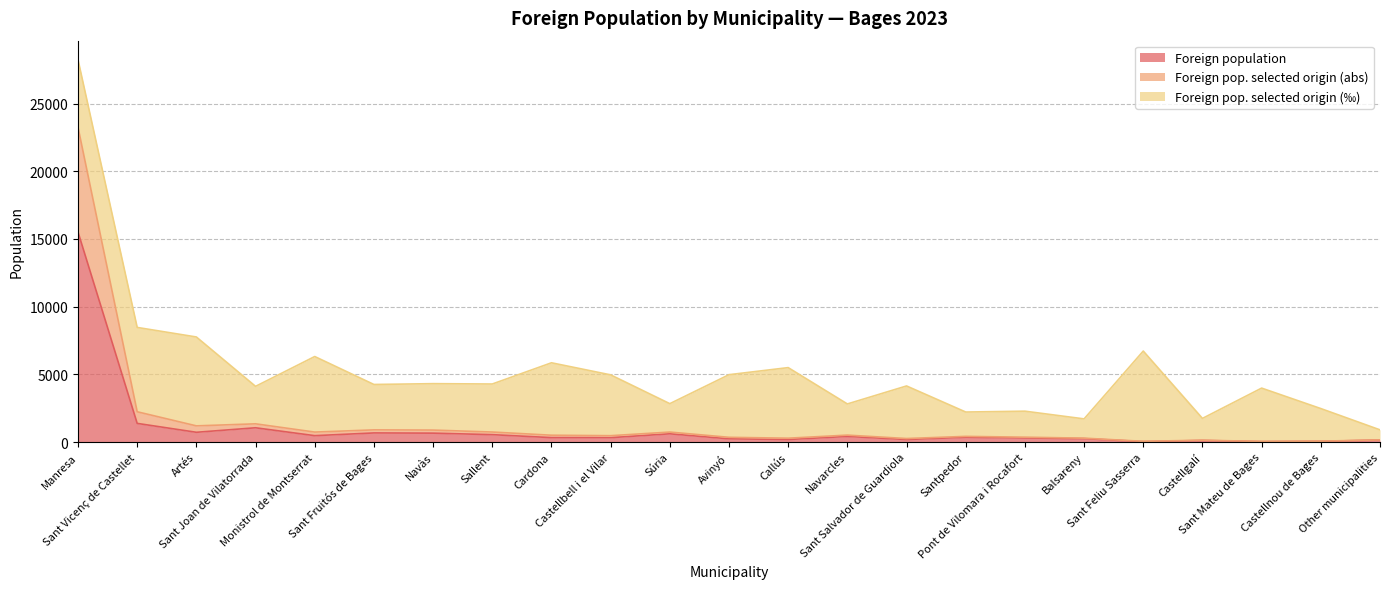

How many data points does each series have?

23